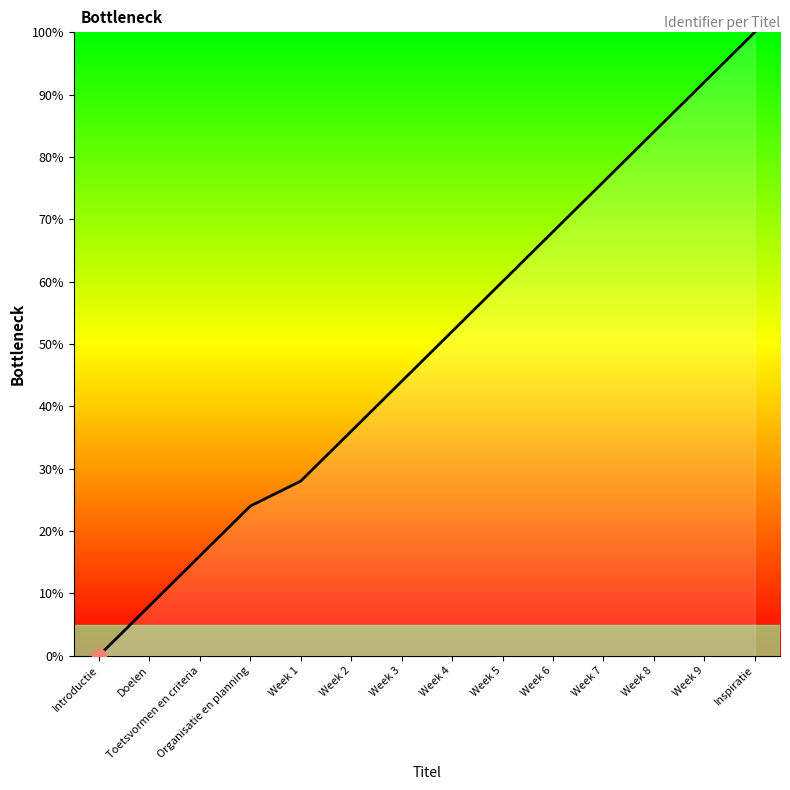

What position from the right is Organisatie en planning?

11